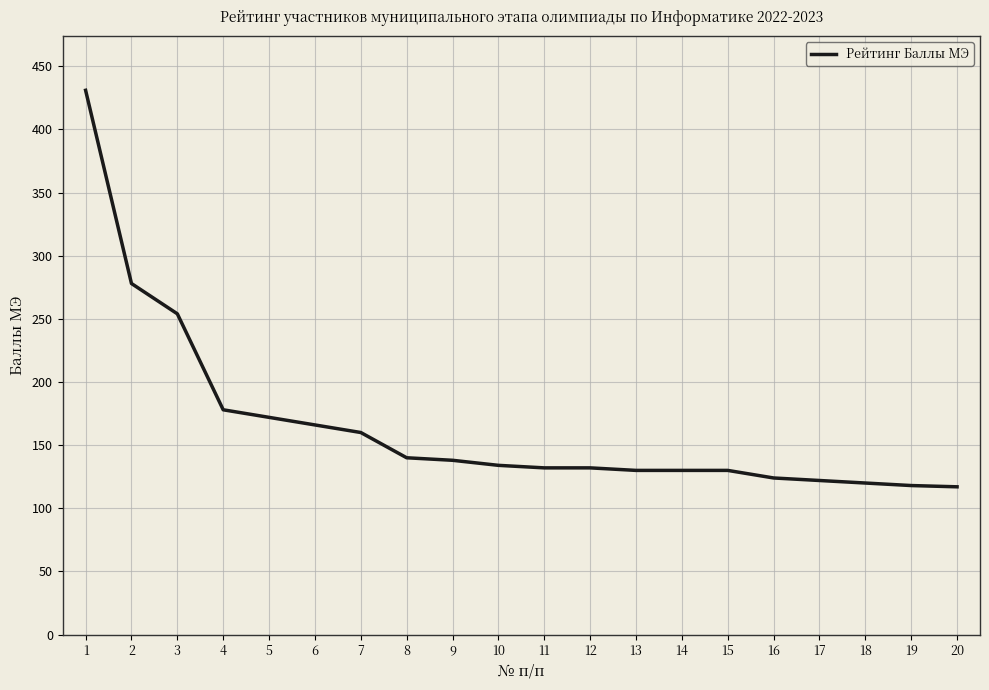

What is the difference between the maximum and minimum values?

314